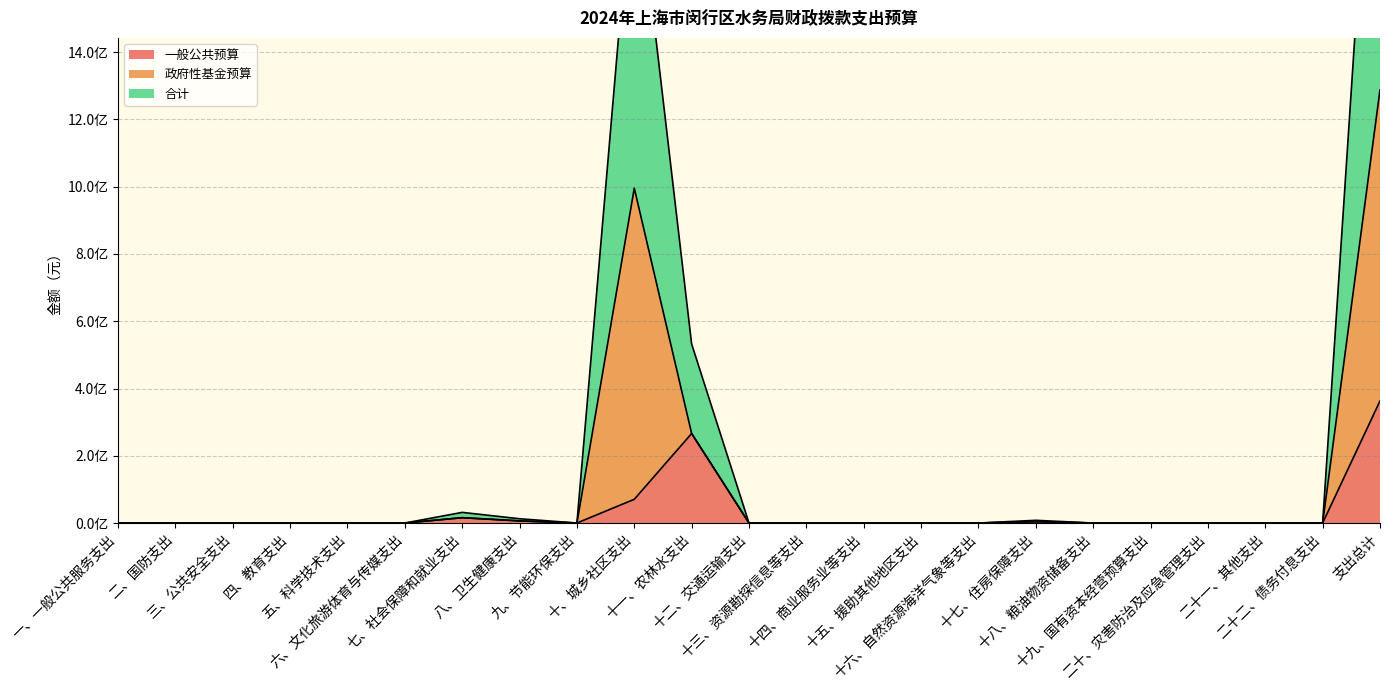

True or false: 一般公共预算 has a value of 0.0 at 十三、资源勘探信息等支出.

True